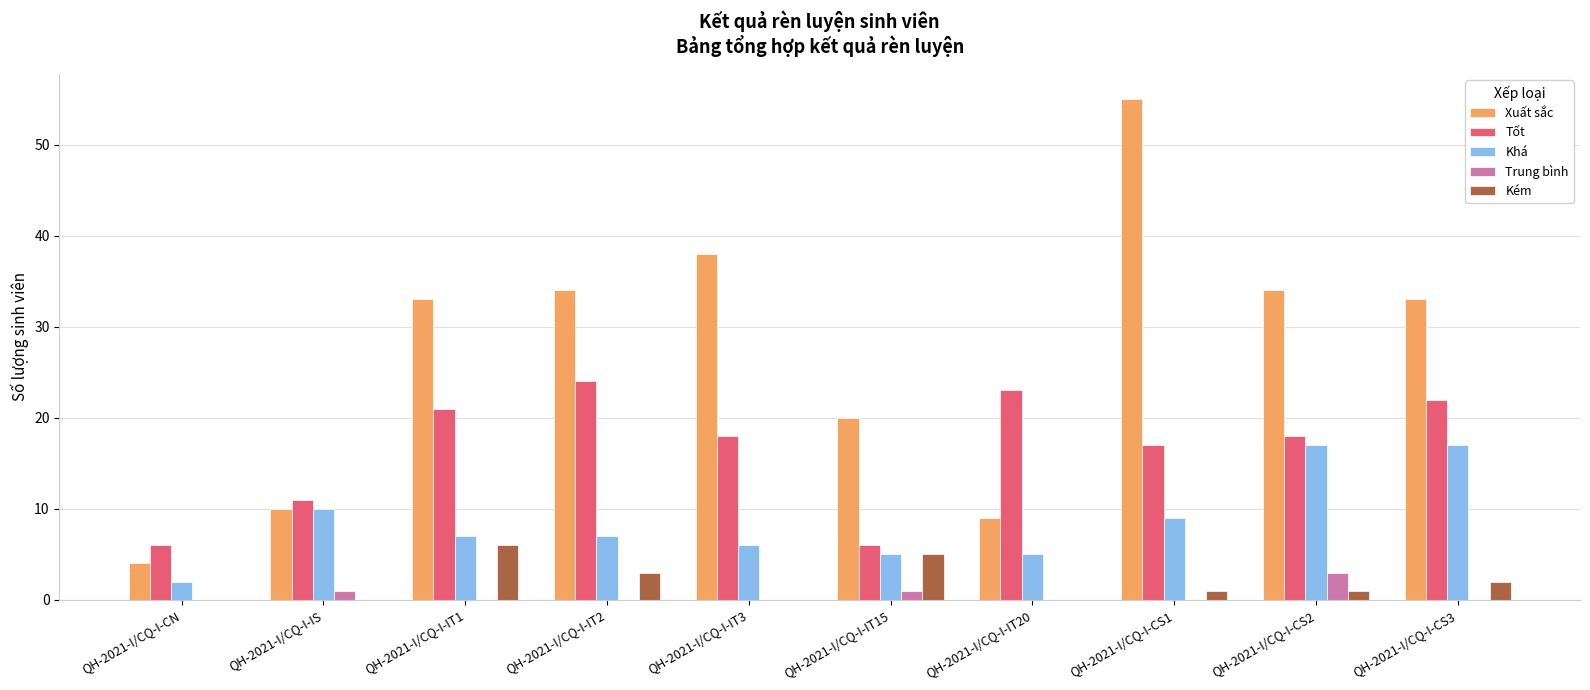

The value of Khá at QH-2021-I/CQ-I-IS is 3. True or false?

False